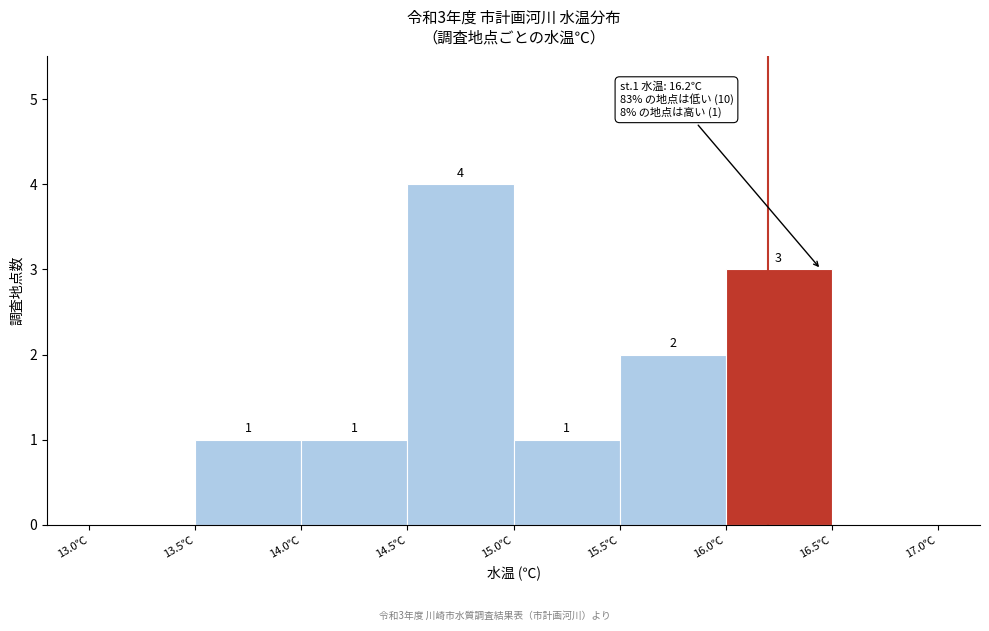

Over which range of the x-axis is the bar tallest?

14.5 to 15.0